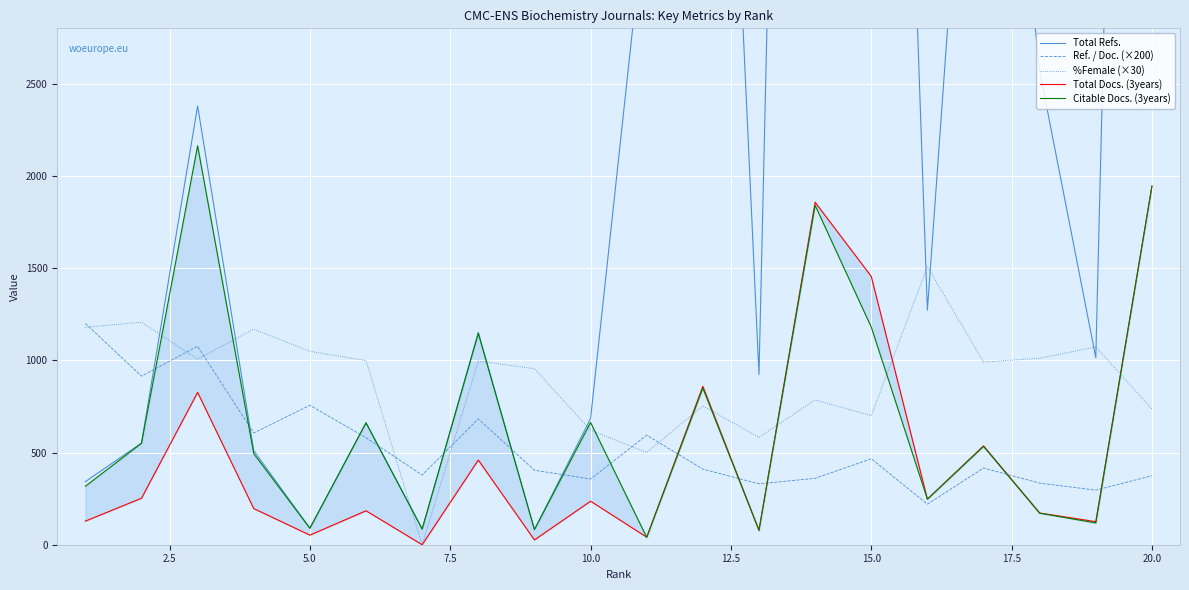

Does the chart display data point markers on the line(s)?

No